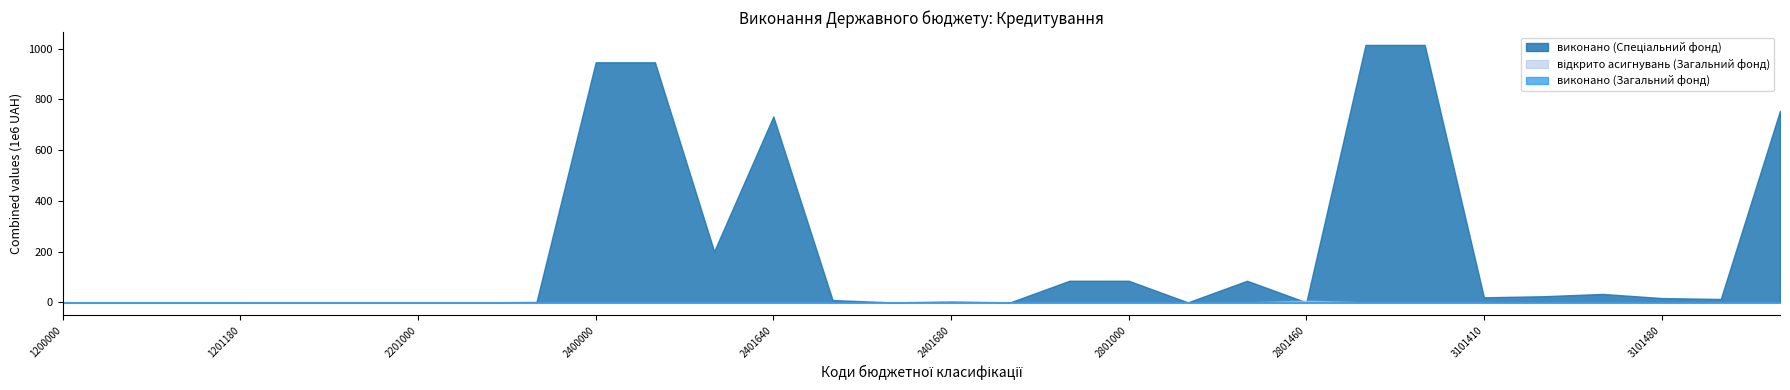

What is the highest value of the відкрито асигнувань (Загальний фонд) series?

6800000.0